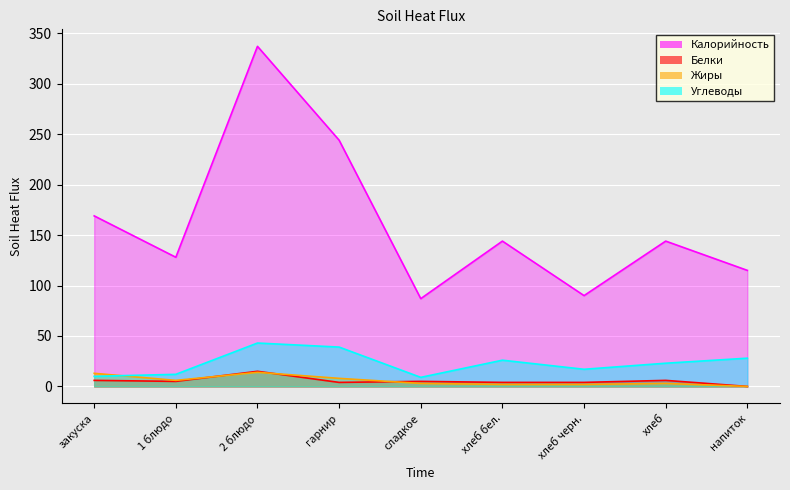

Read the Калорийность value at 2 блюдо, to the nearest 10.

340